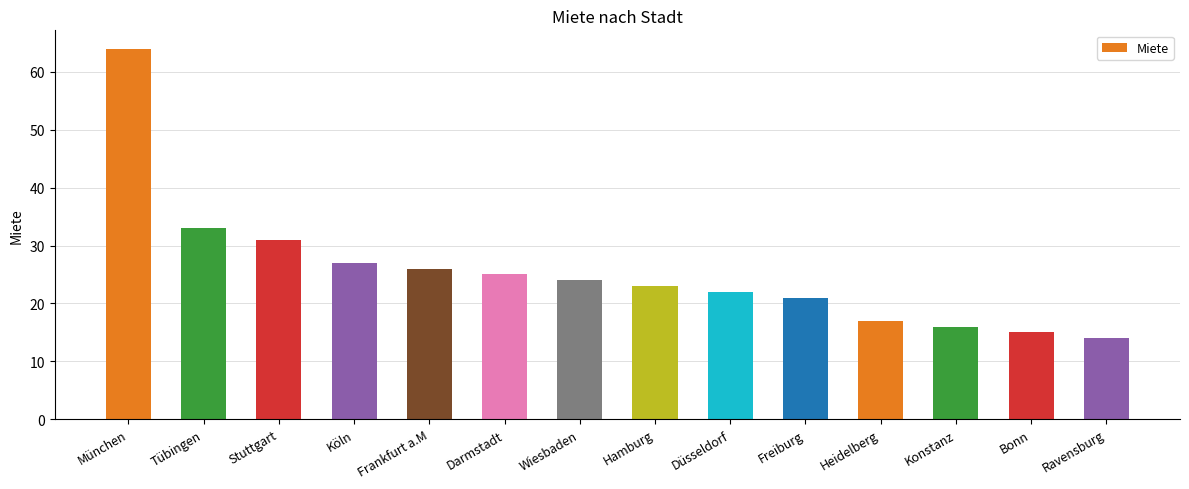

Reading left to right, list all the values displayed in this chart.

64	33	31	27	26	25	24	23	22	21	17	16	15	14